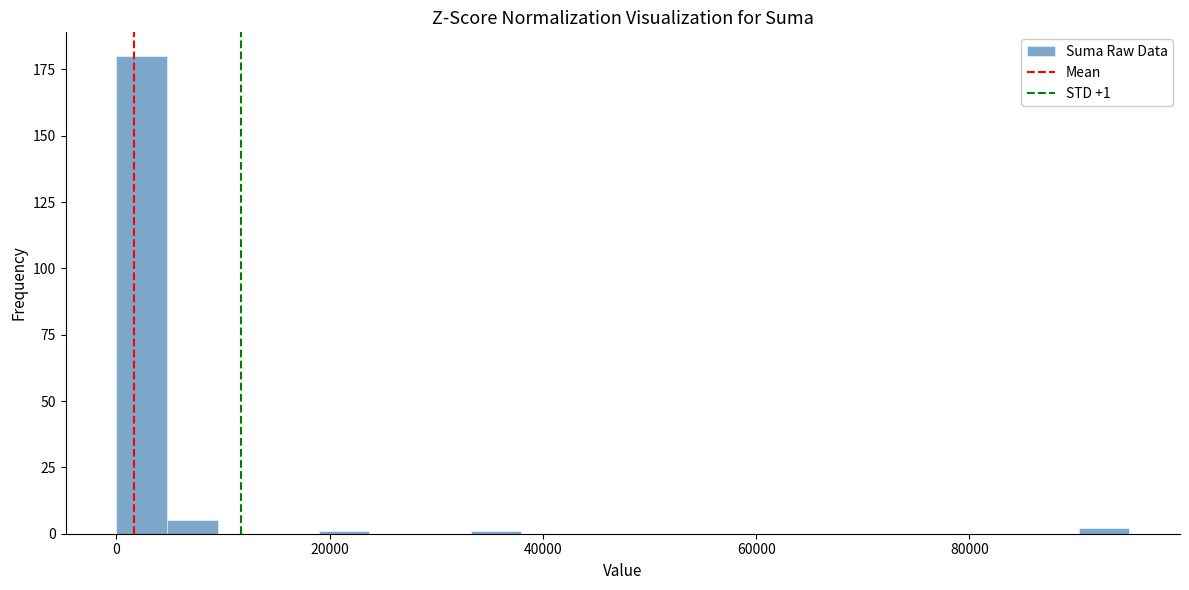

Read against the x-axis, roughly where is the centre of the tallest bar?

2000